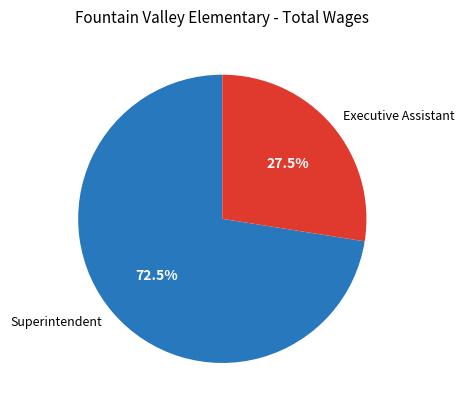

To the nearest percent, what is the combined percentage of Superintendent and Executive Assistant?

100%